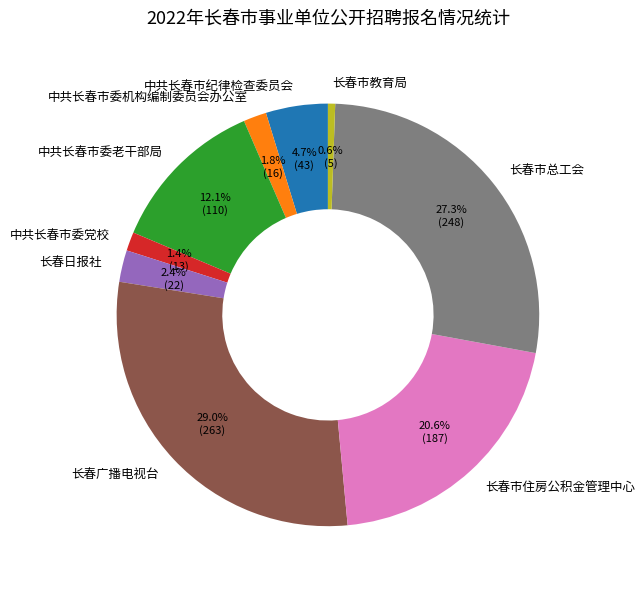

Count the number of slices in the pie.

9